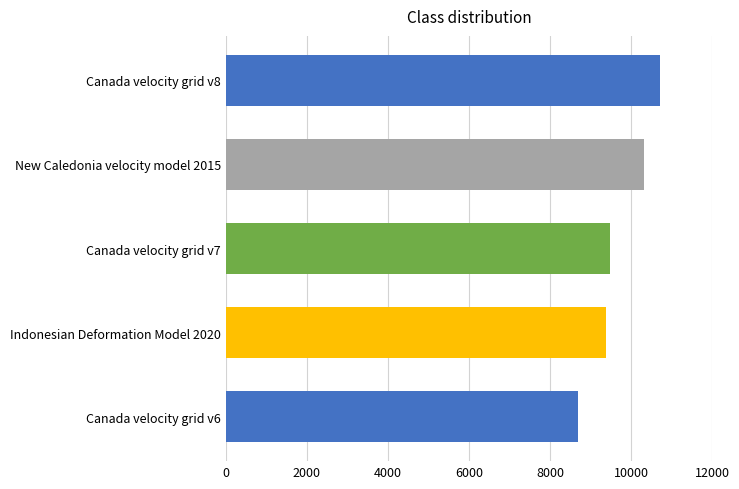

Reading bottom to top, transcribe all the data shown in this chart.

Canada velocity grid v6=8676	Indonesian Deformation Model 2020=9375	Canada velocity grid v7=9483	New Caledonia velocity model 2015=10323	Canada velocity grid v8=10707